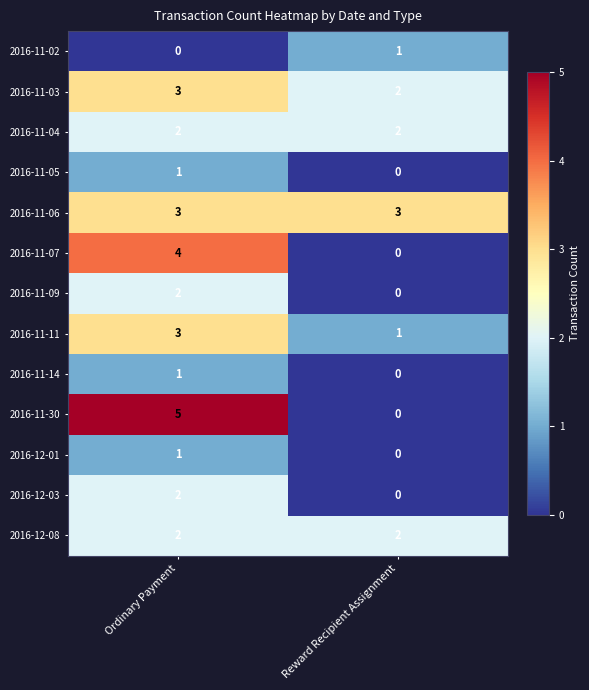

The value of 2016-11-04 at Reward Recipient Assignment is 2. True or false?

True